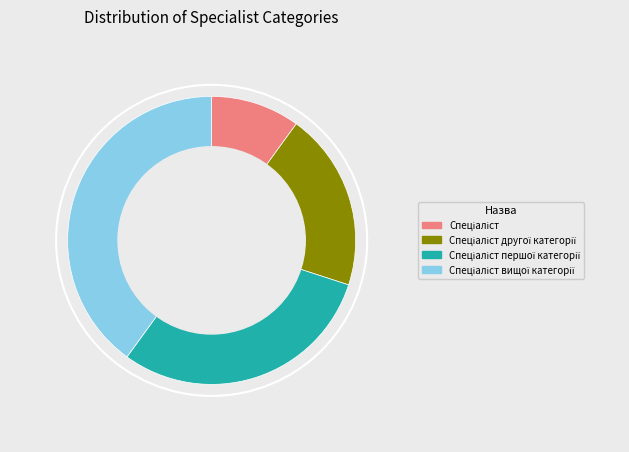

Is there a majority slice in this chart?

No